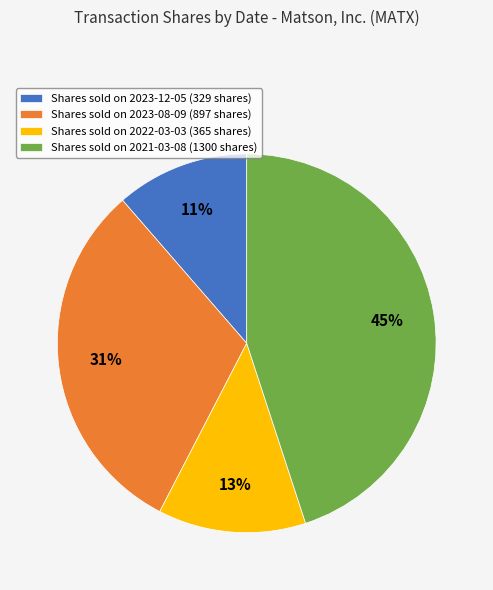

To the nearest percent, what portion does Shares sold on 2021-03-08 (1300 shares) represent?

45%